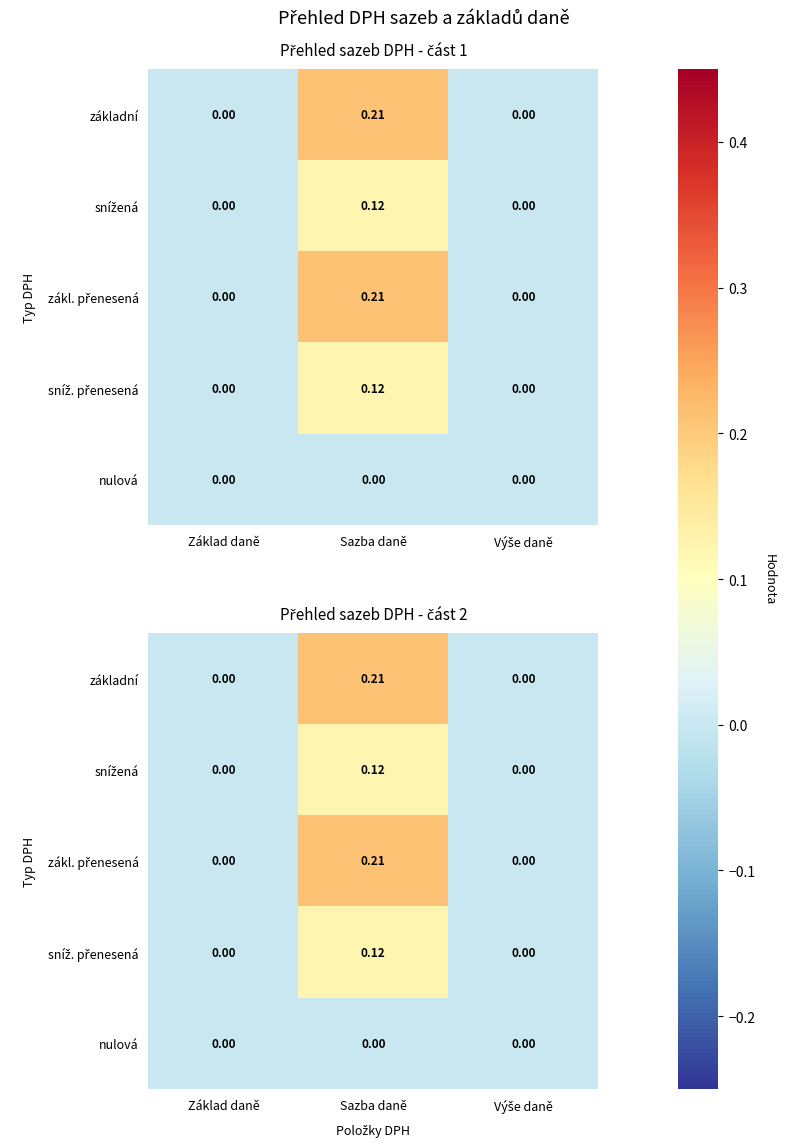

List the labels in order of základní value, smallest first.

Základ daně, Výše daně, Sazba daně